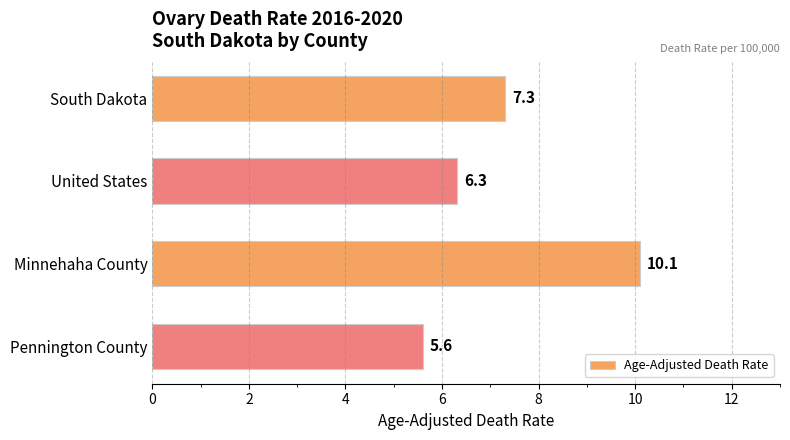

What is the smallest value displayed?

5.6